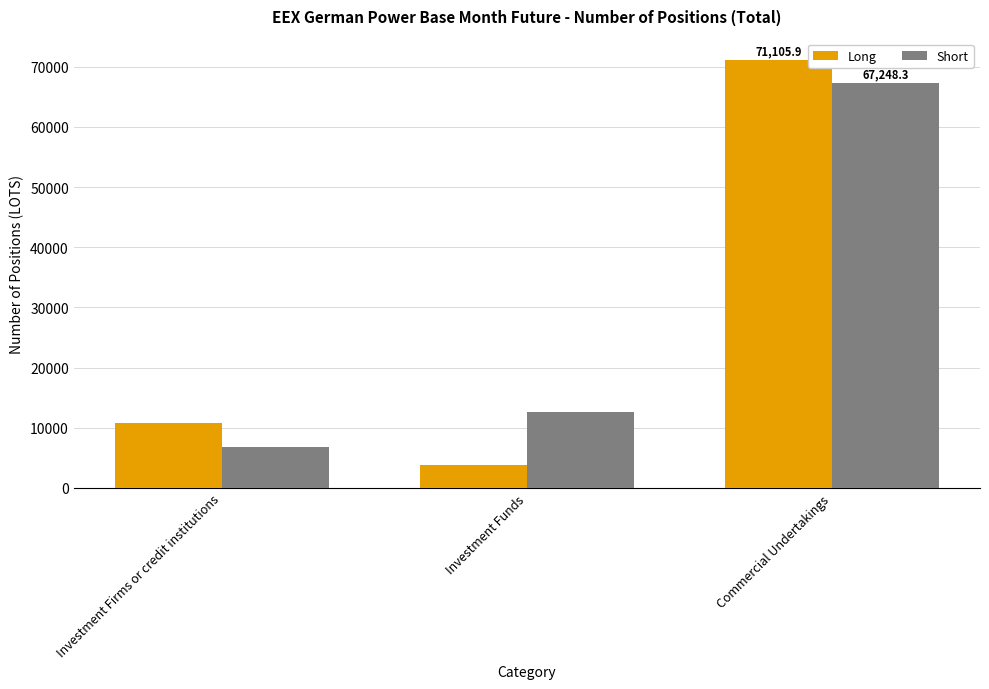

Between Investment Funds and Commercial Undertakings, which series saw the biggest shift?

Long